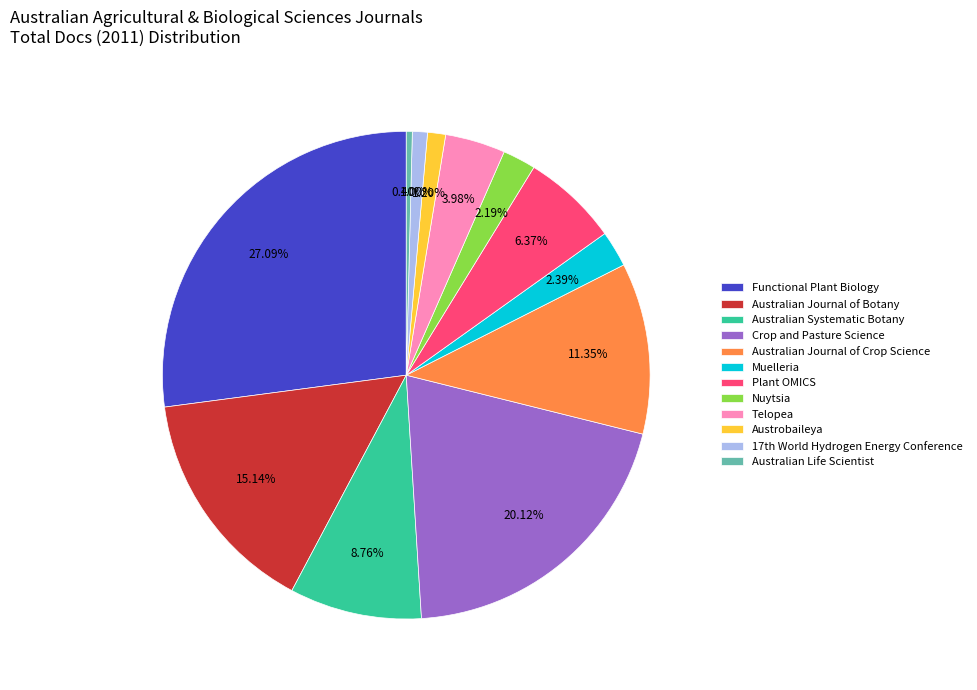

What is the smallest slice in the pie chart?

Australian Life Scientist